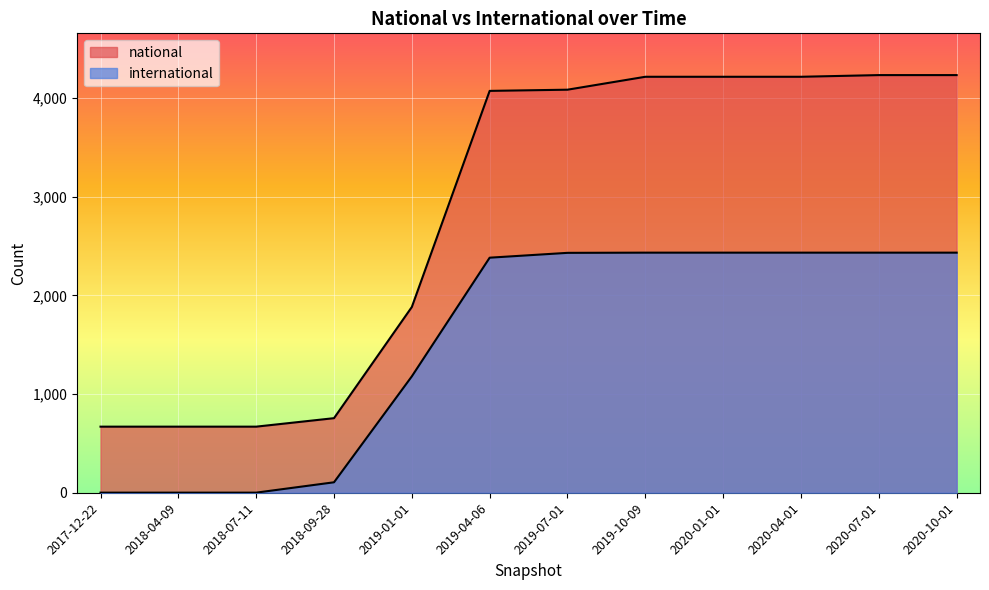

What position from the left is 2018-07-11?

3